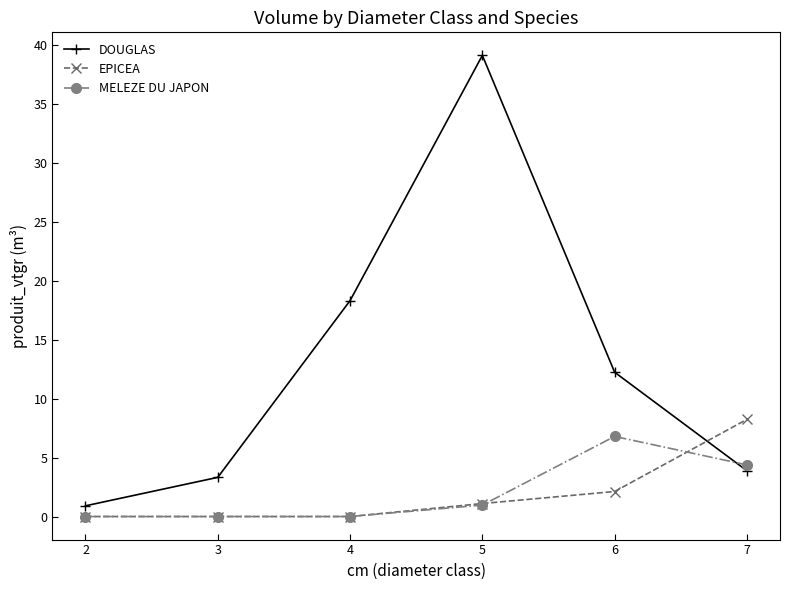

Which category has the highest value across all series?

5